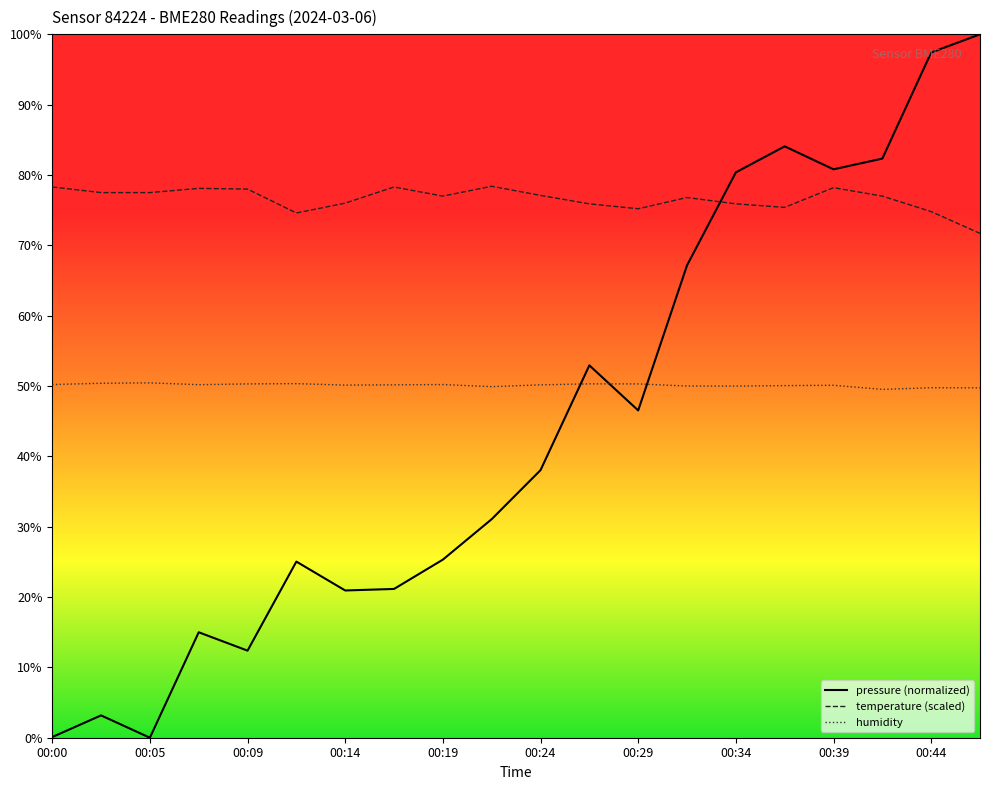

Which series has the largest range (max minus min)?

pressure (normalized)